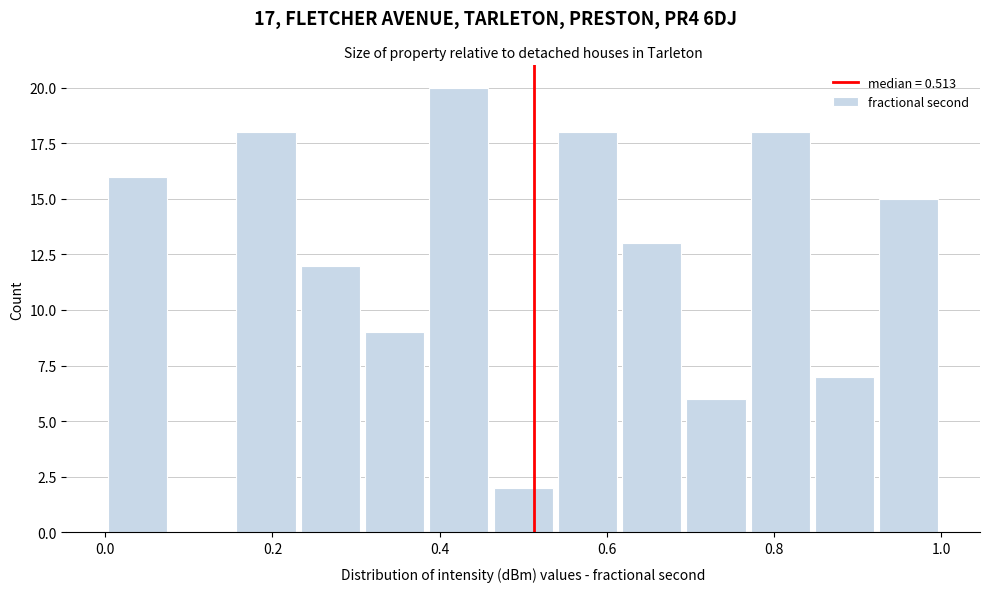

Around what value on the x-axis is the tallest bar? Give the approximate position of its centre, as read against the axis.

0.42